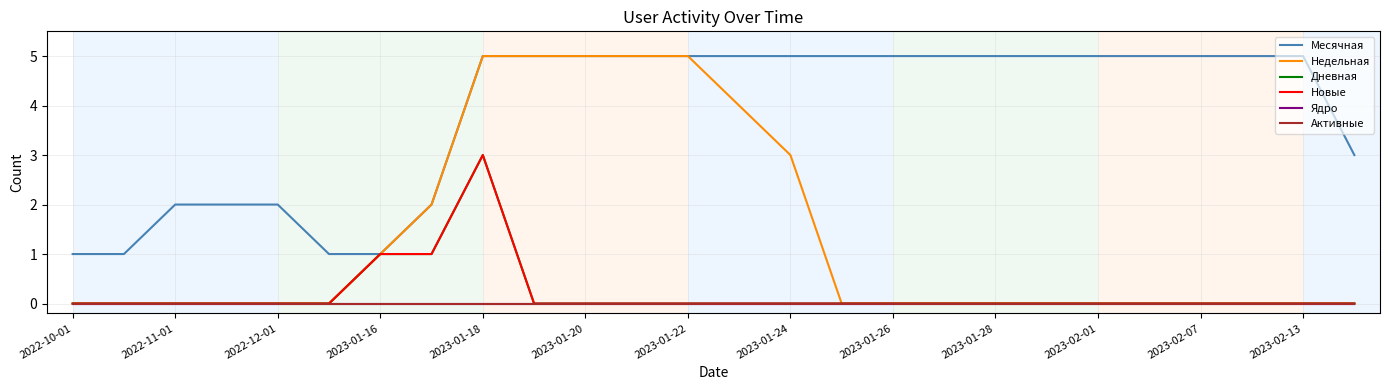

Does the chart display data point markers on the line(s)?

No